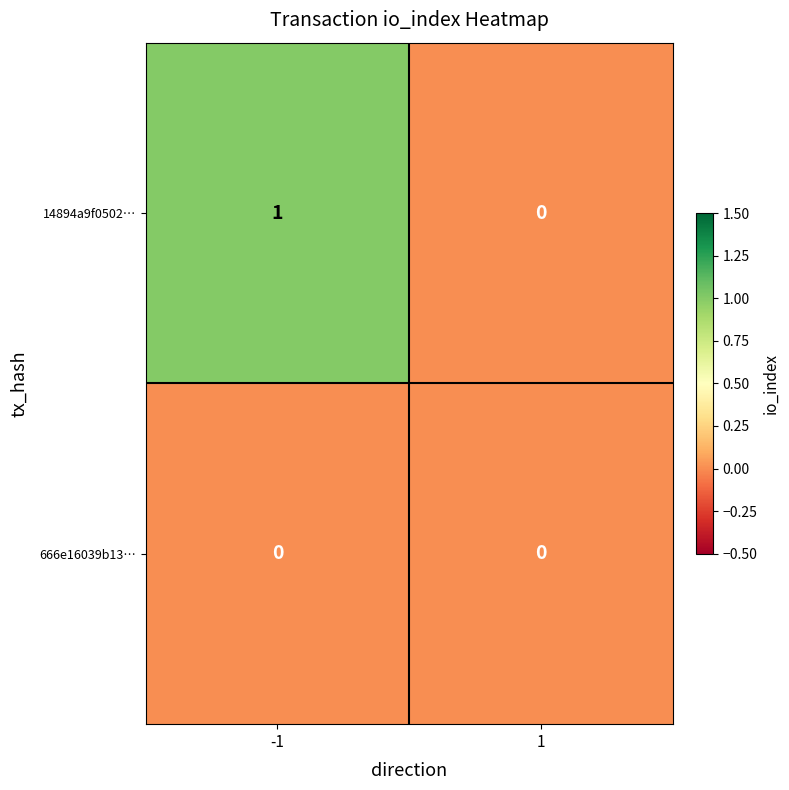

Is it true that 14894a9f0502… equals 0 at -1?

False